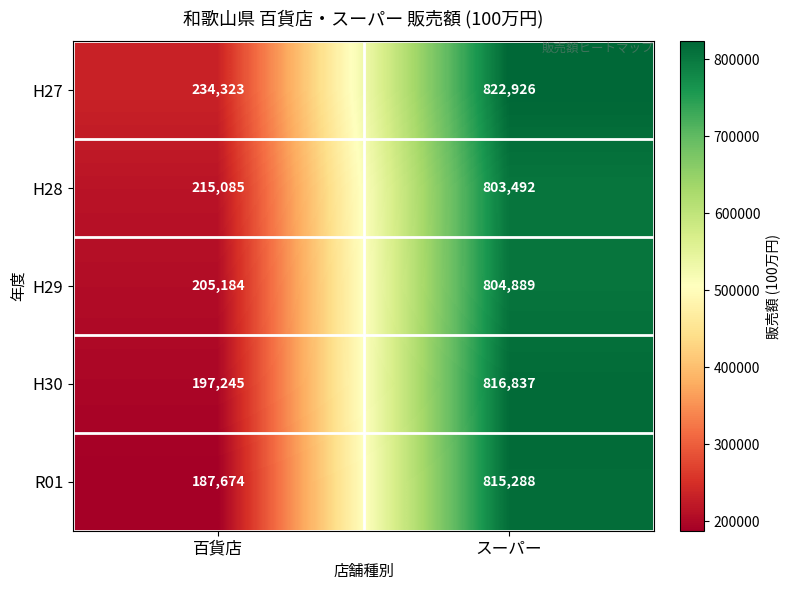

What is the difference between the maximum and minimum values in the H30 series?

619592